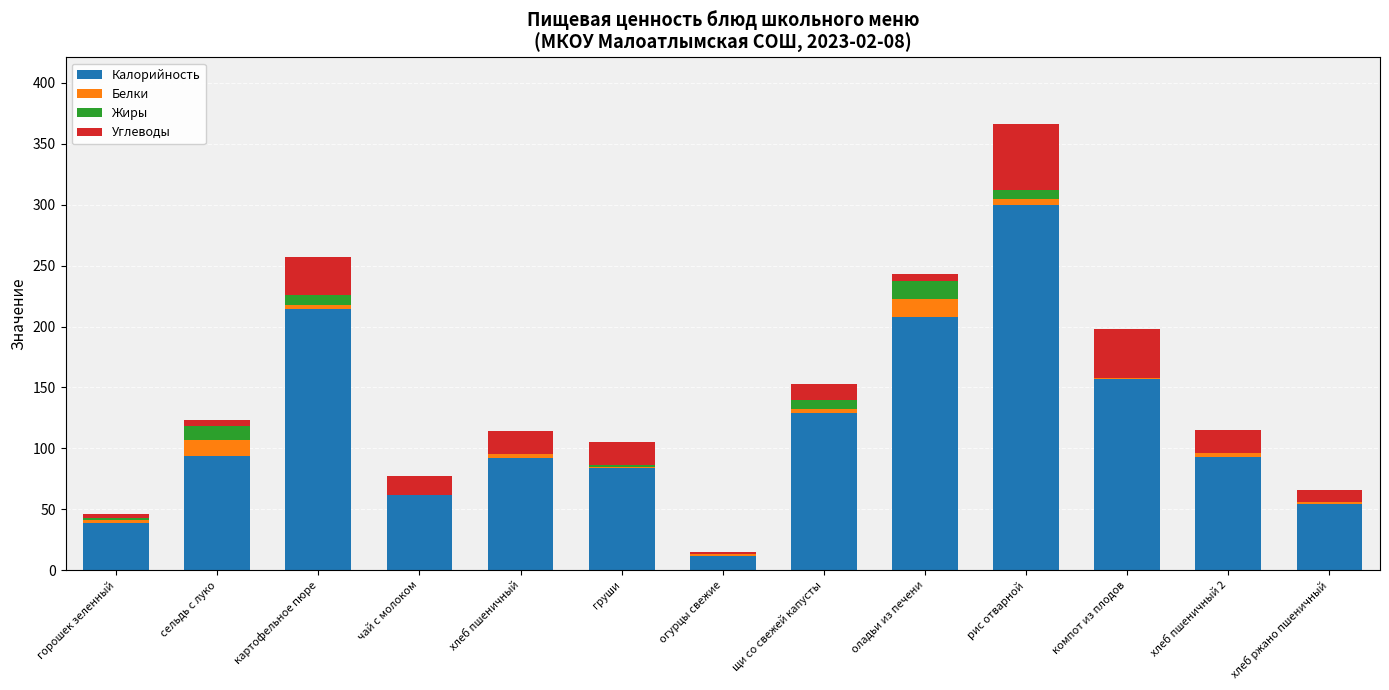

What is the sum of the Калорийность values at сельдь с луко and груши?

178